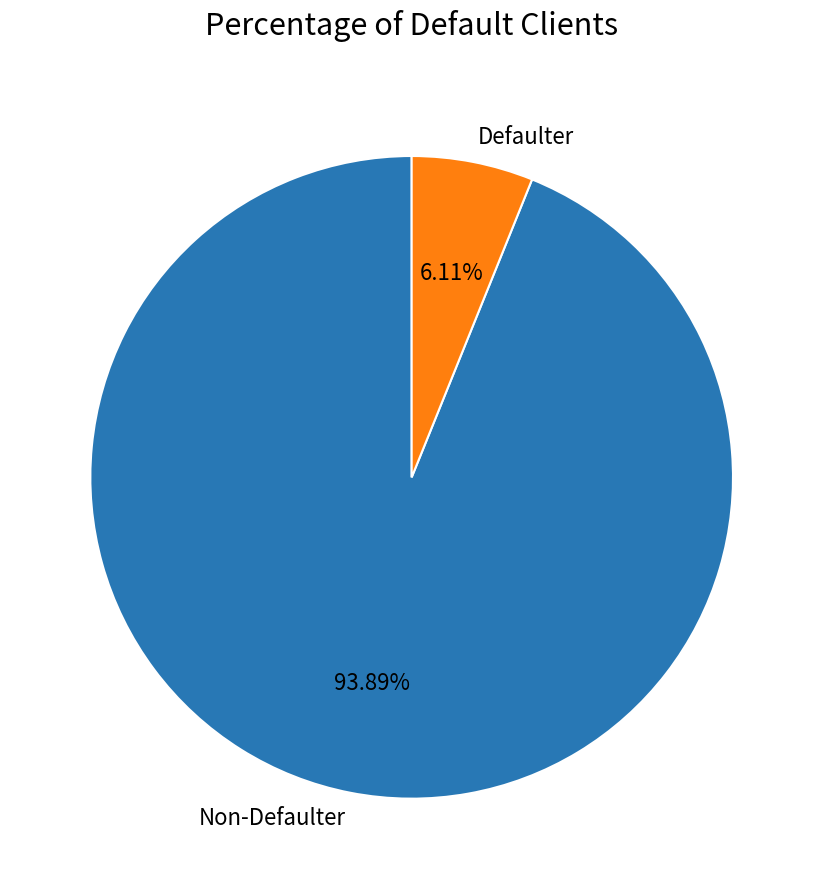

Combined, do Non-Defaulter and Defaulter account for over 50%?

Yes